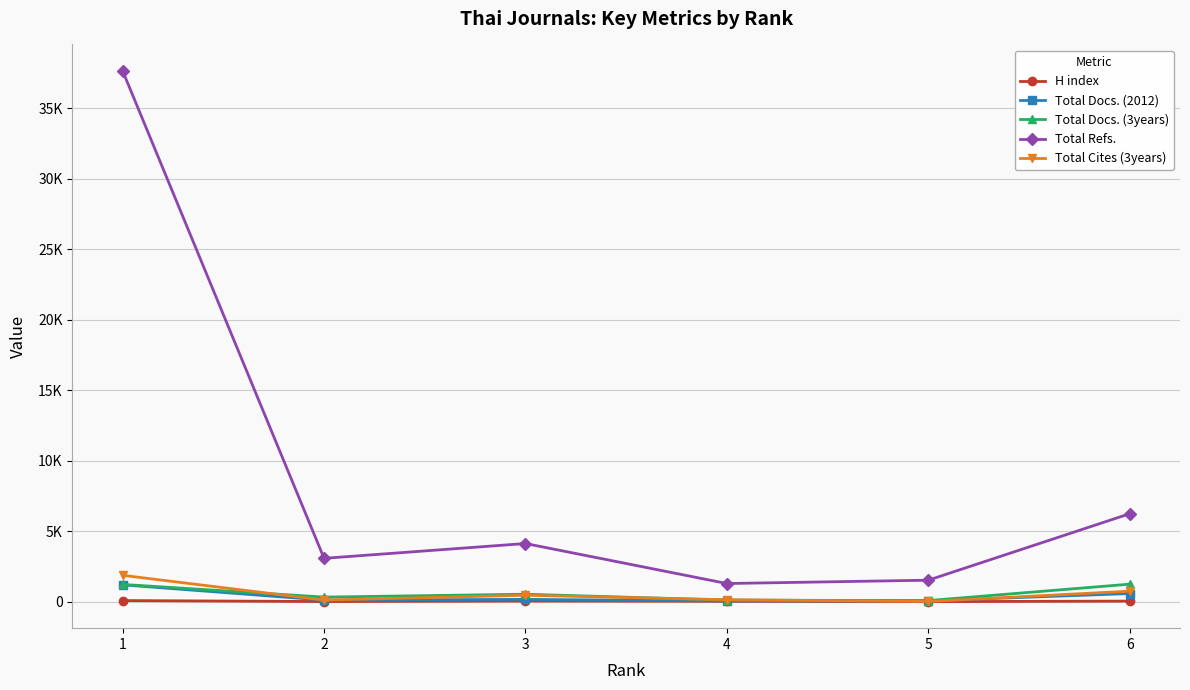

Between 4 and 6, which series saw the biggest shift?

Total Refs.